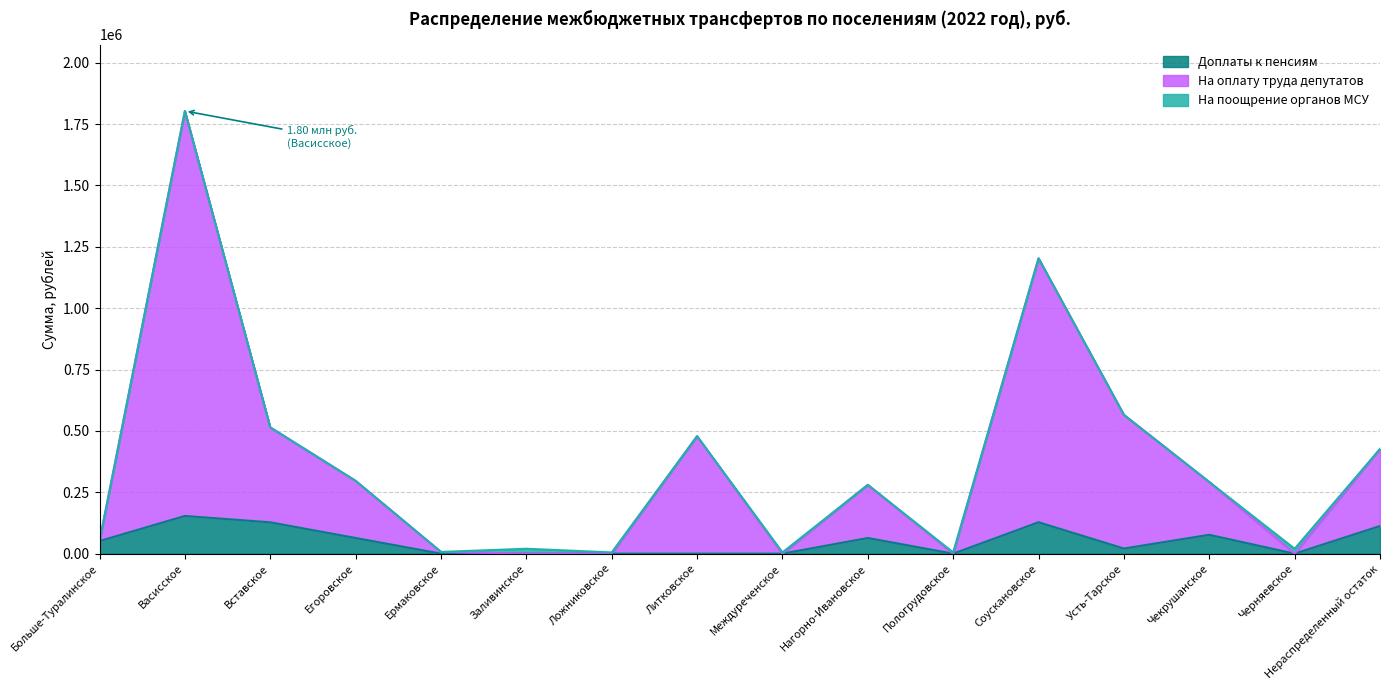

Where is На оплату труда депутатов nearest to the value 904005?

Соускановское